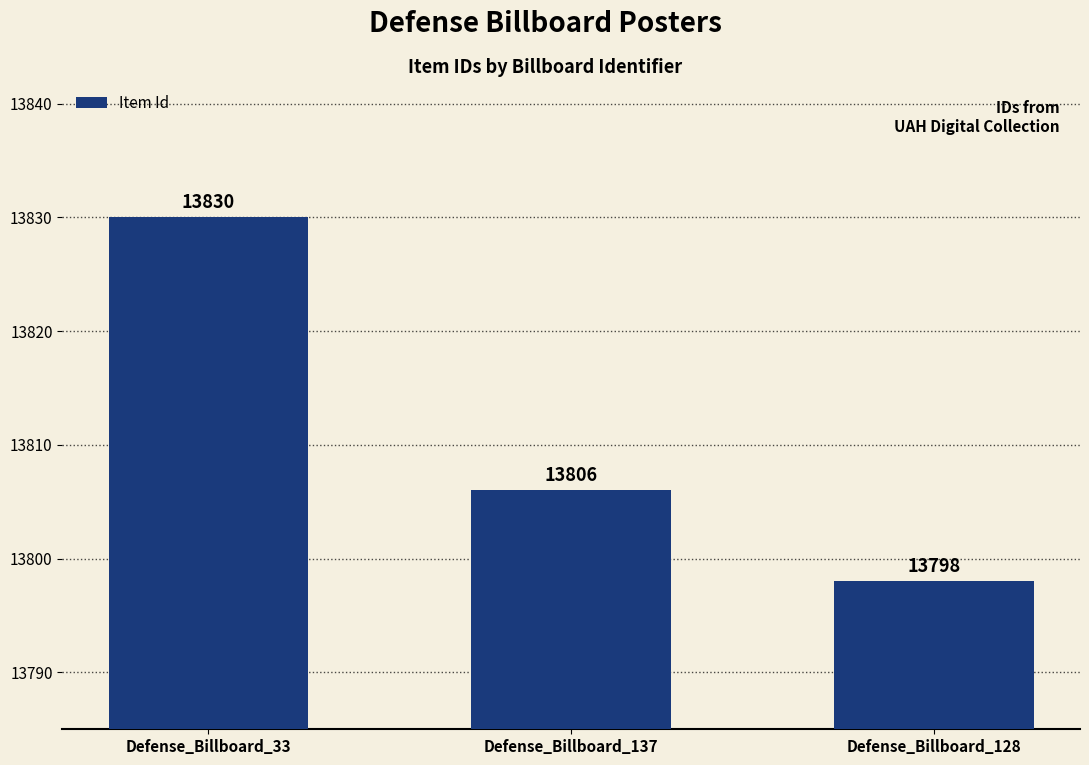

Reading right to left, extract all data points from this chart.

13798	13806	13830